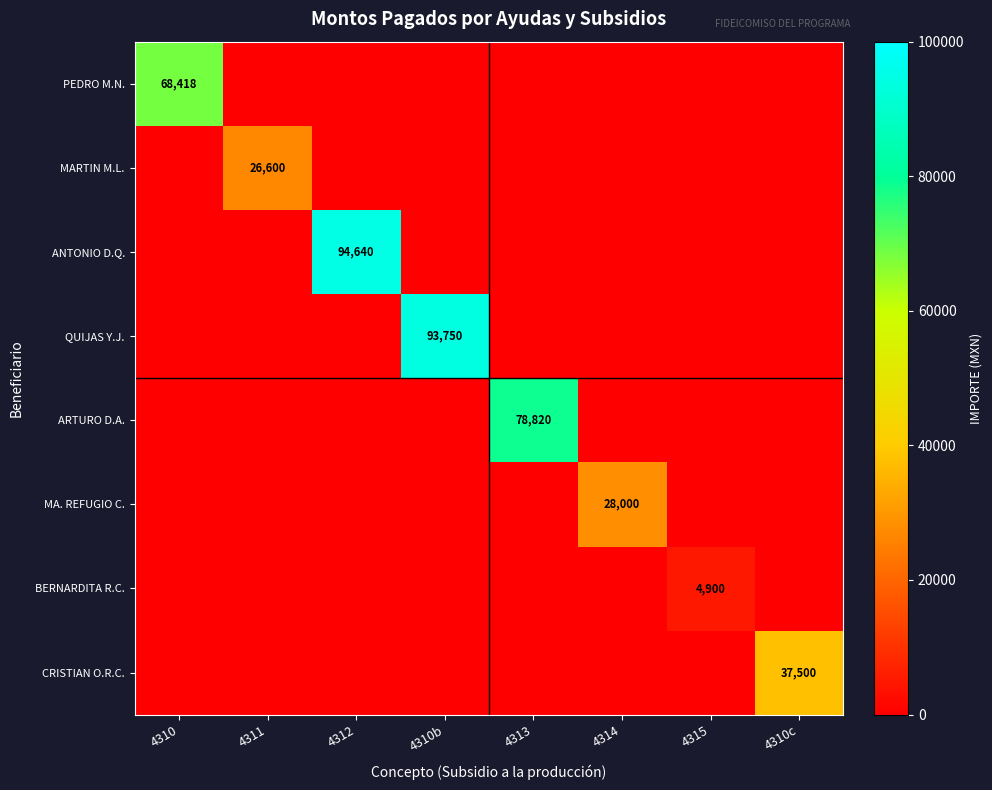

Is it true that CRISTIAN O.R.C. equals 0 at 4310c?

True